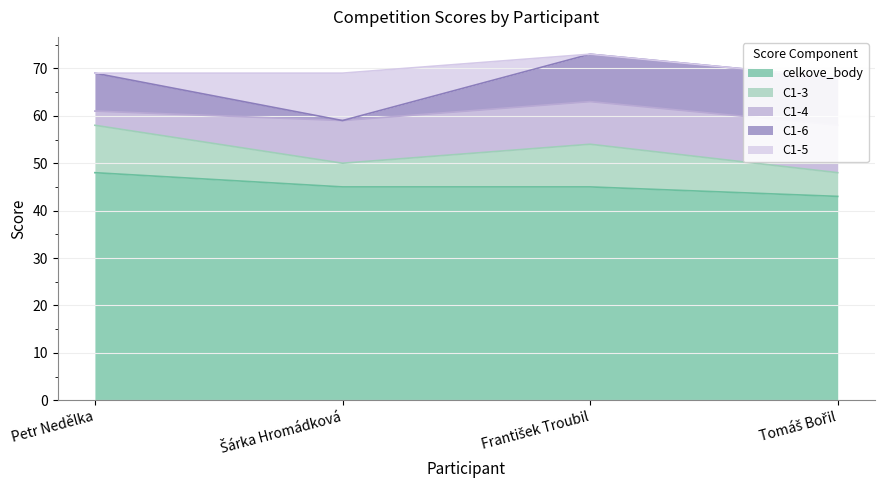

Count the number of categories in the chart.

4